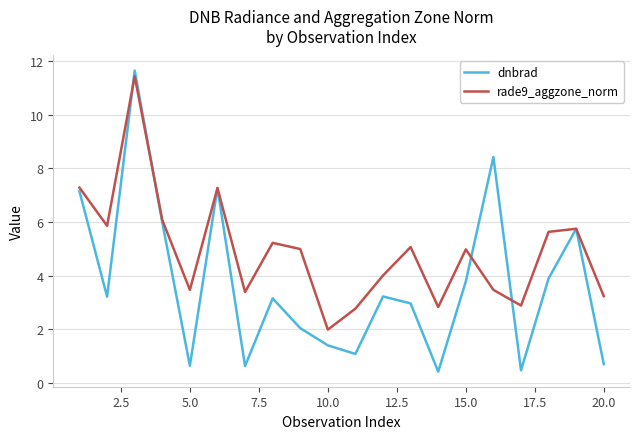

What is the minimum value shown in the chart?

0.4